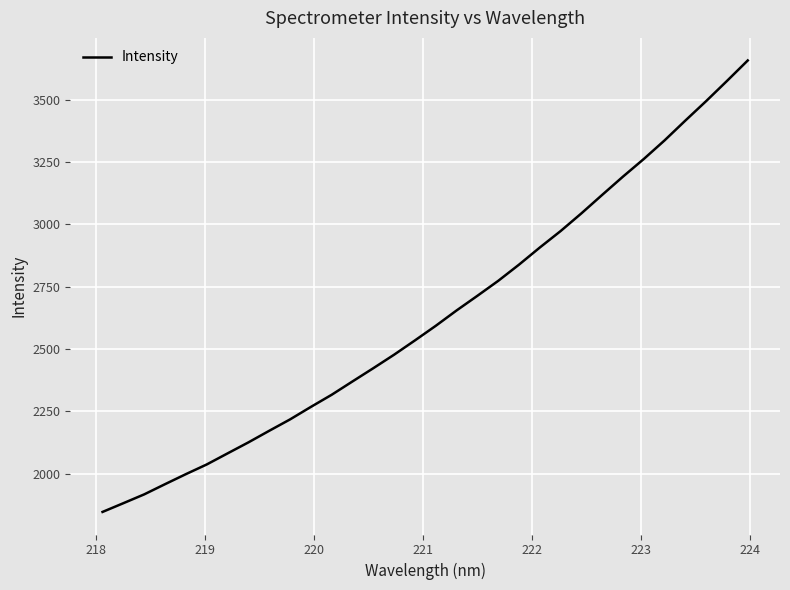

What is the minimum value shown in the chart?

1847.4